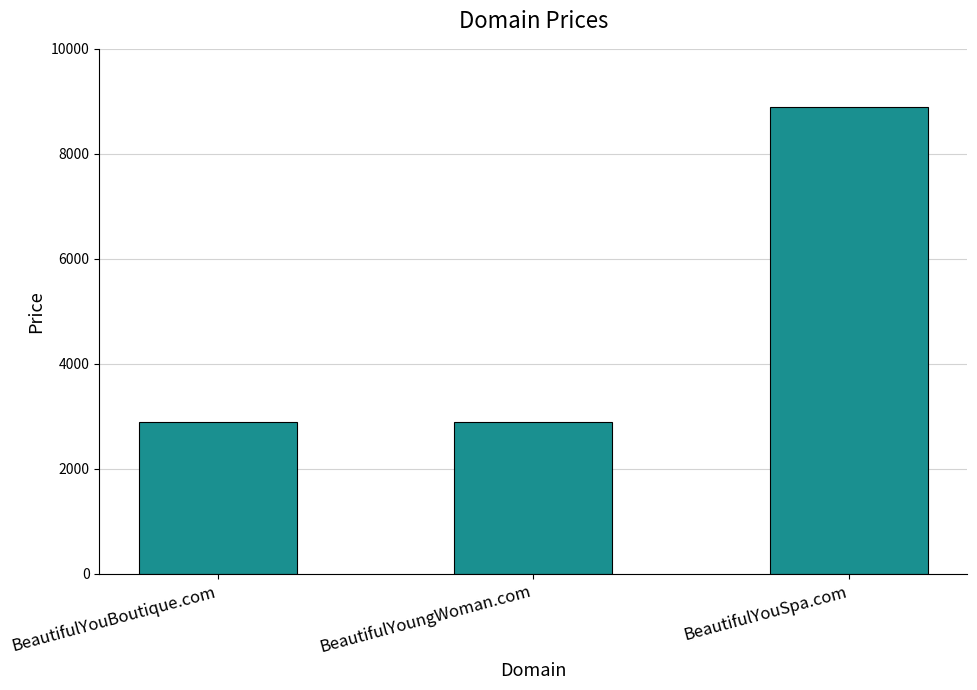

Which label corresponds to the largest value in the chart?

BeautifulYouSpa.com